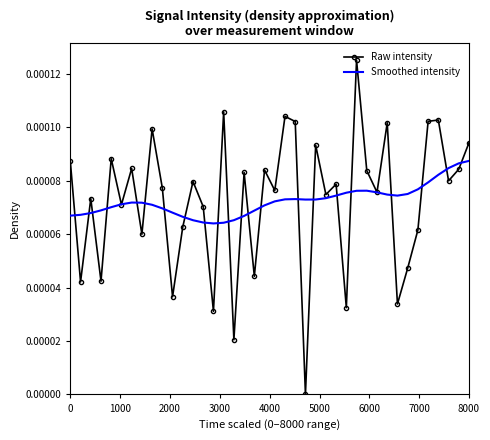

Which series has the largest range (max minus min)?

Raw intensity